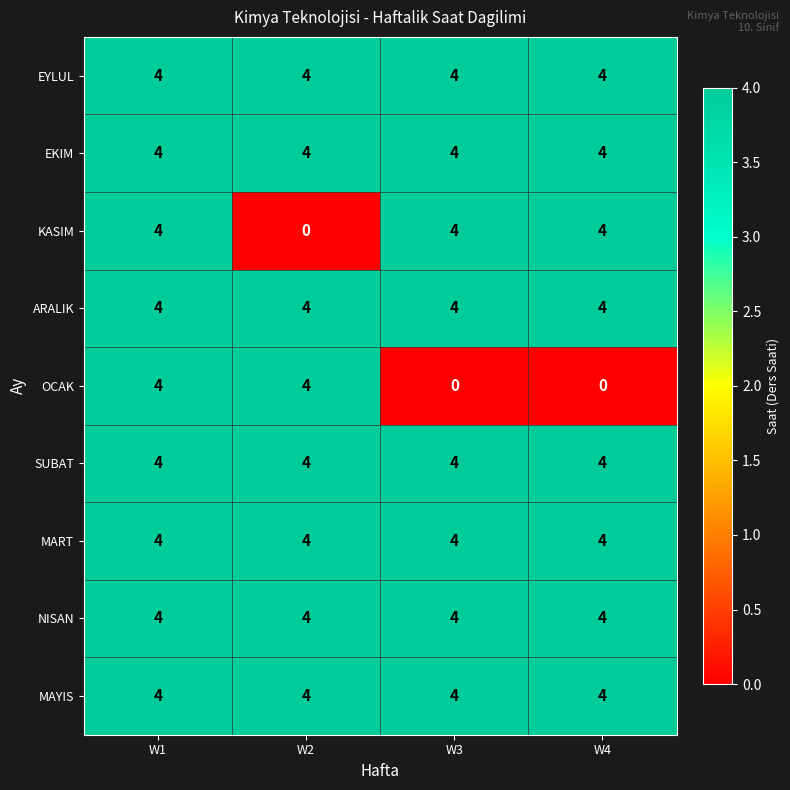

What is the maximum value for SUBAT?

4